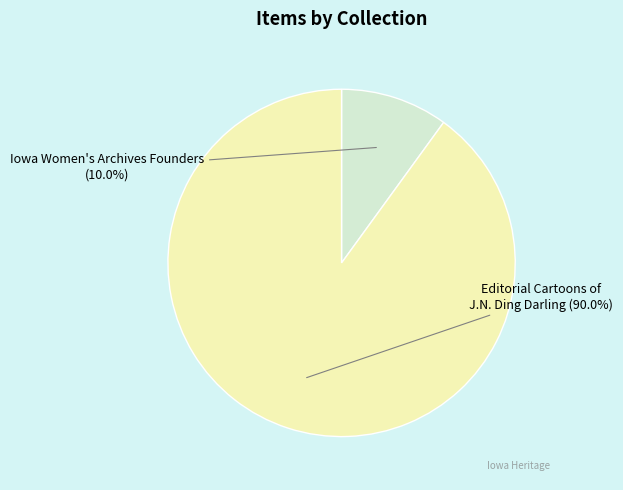

Does any single category account for the majority?

Yes